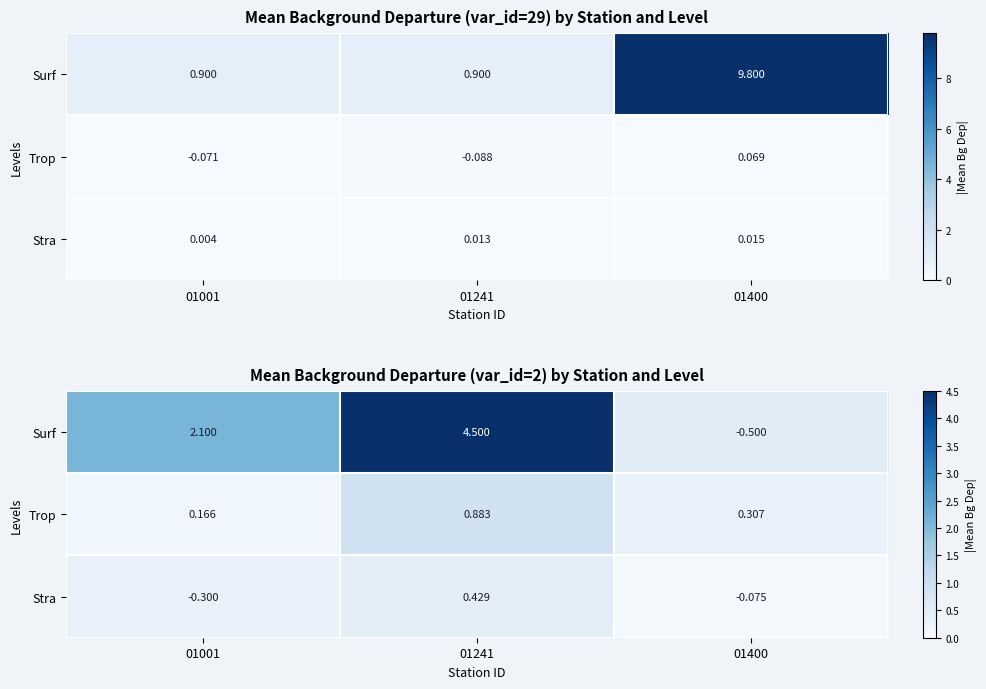

Which label corresponds to the smallest value in the chart?

01400